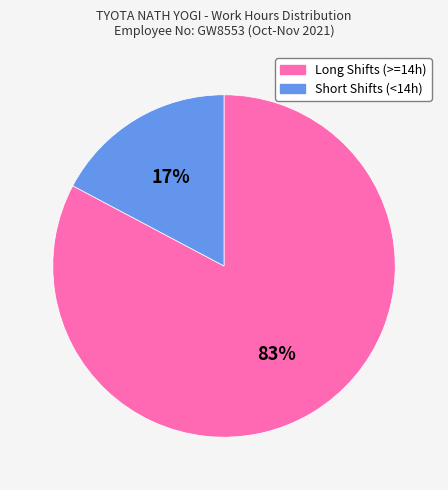

How many segments does this pie chart have?

2